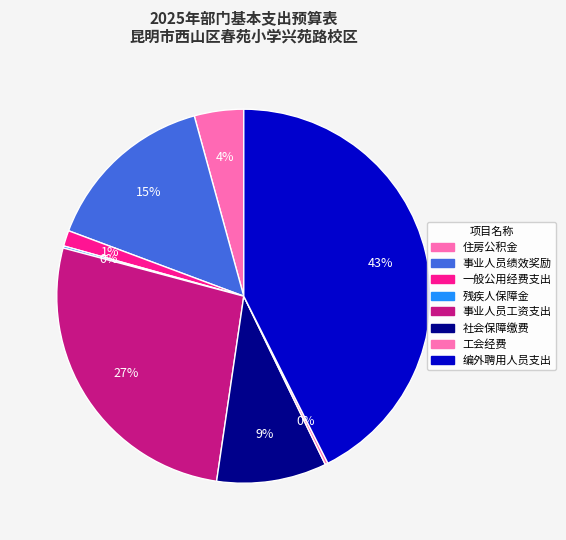

To the nearest percent, what portion does 一般公用经费支出 represent?

1%